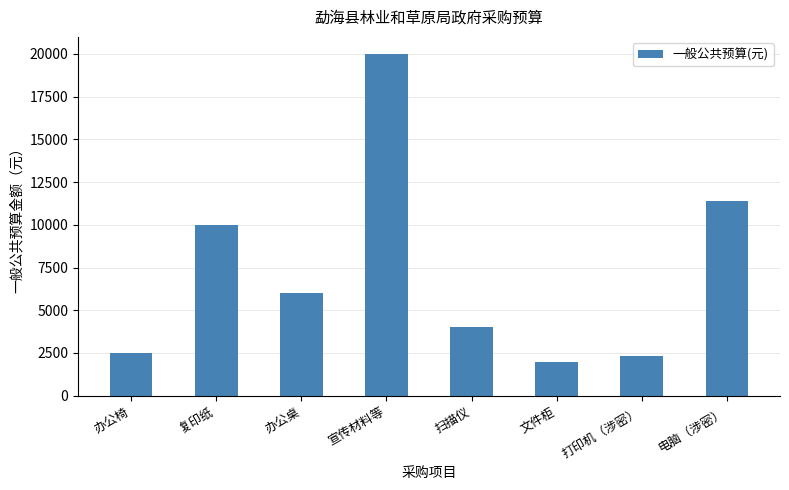

Reading left to right, what are all the values shown in this chart?

2500	10000	6000	20000	4000	2000	2300	11400